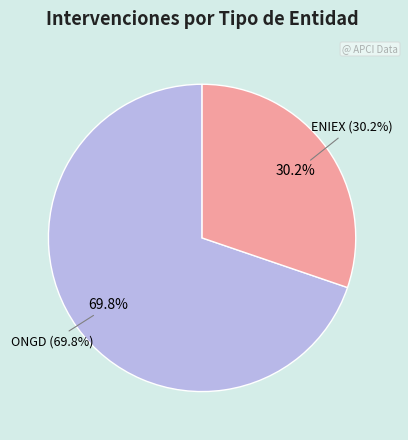

Combined, what portion of the pie is ONGD and ENIEX?

100.0%